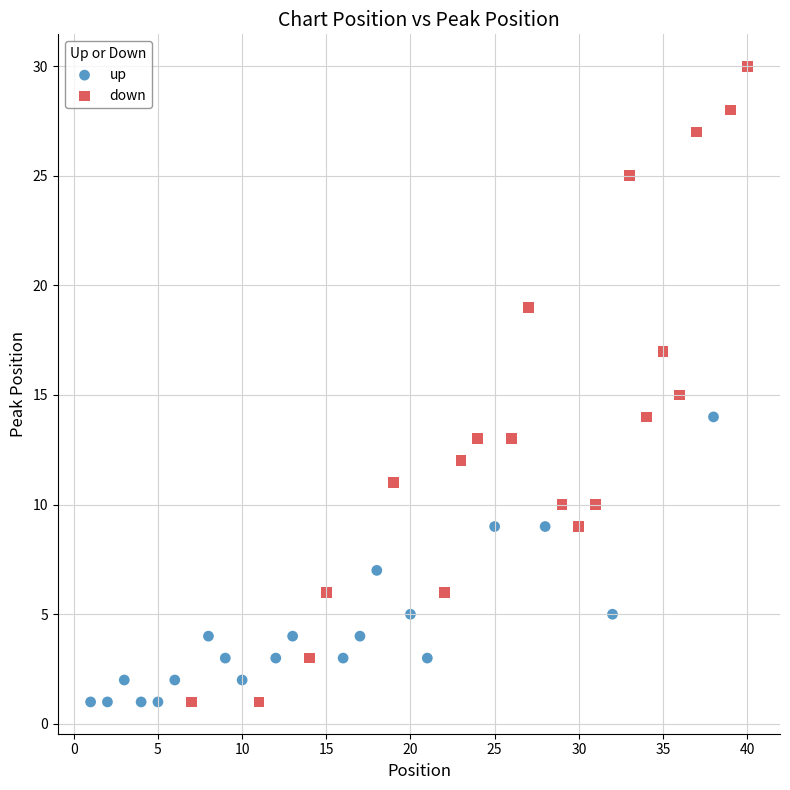

What are all the series names shown in the legend?

up, down